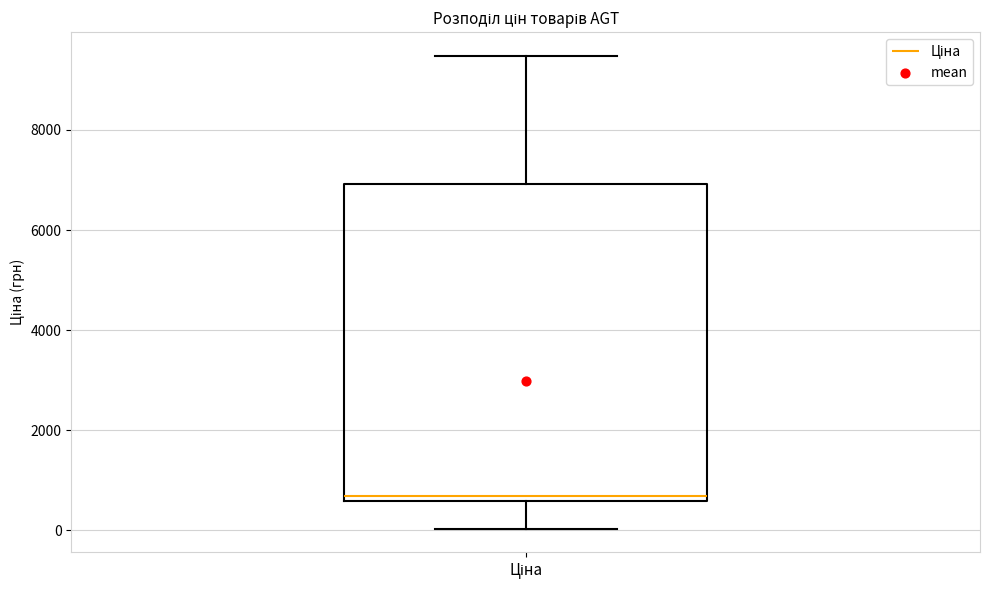

Transcribe this box plot: give where the median line is, the range the box spans, and where the two whiskers end, as read against the y-axis. The values are not printed on the chart, so give them approximately, as read against the axis.

median 600 (just above the box's lower edge), box 600 to 7000, whiskers 0 to 9400